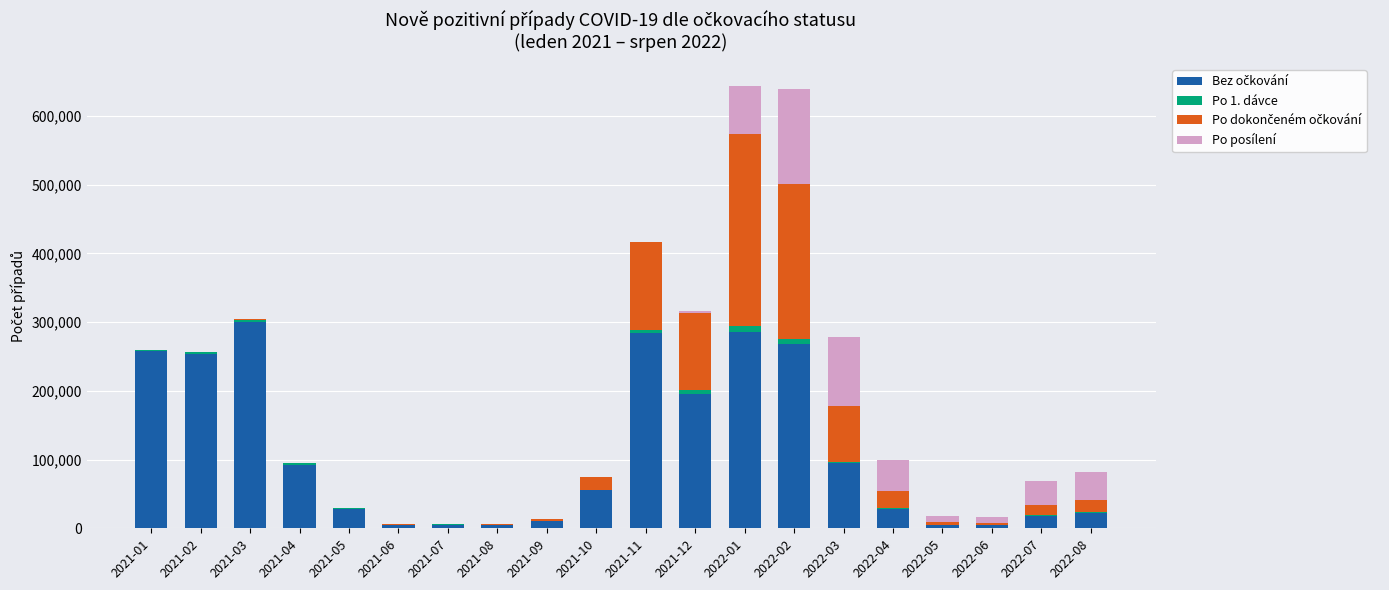

What is the approximate value of Bez očkování at 2022-07?

18473